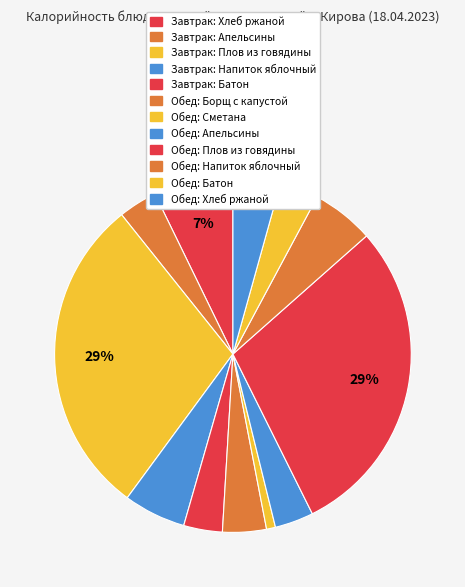

Does any single category account for the majority?

No